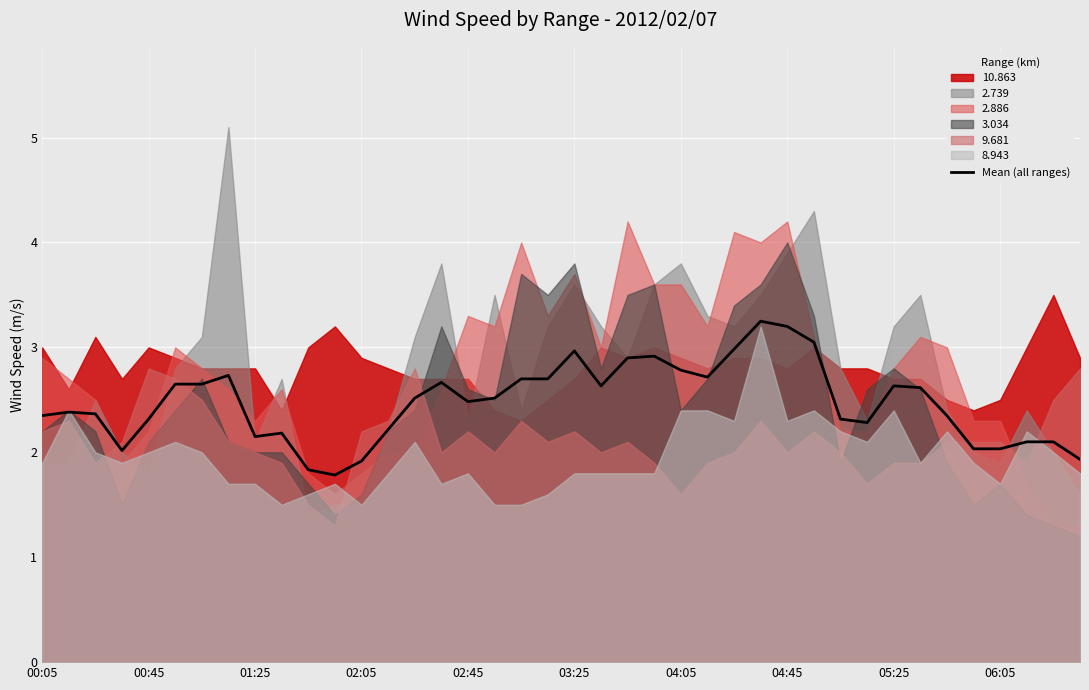

The value at 25 is 3.7. True or false?

False